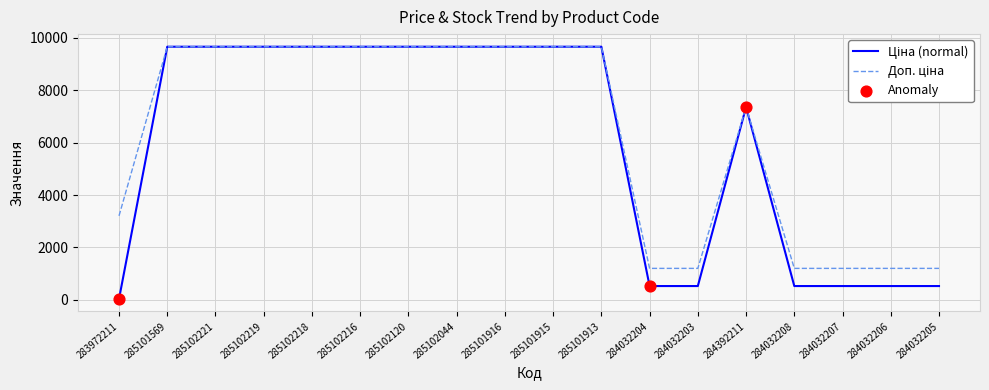

What is the greatest value displayed?

9664.7